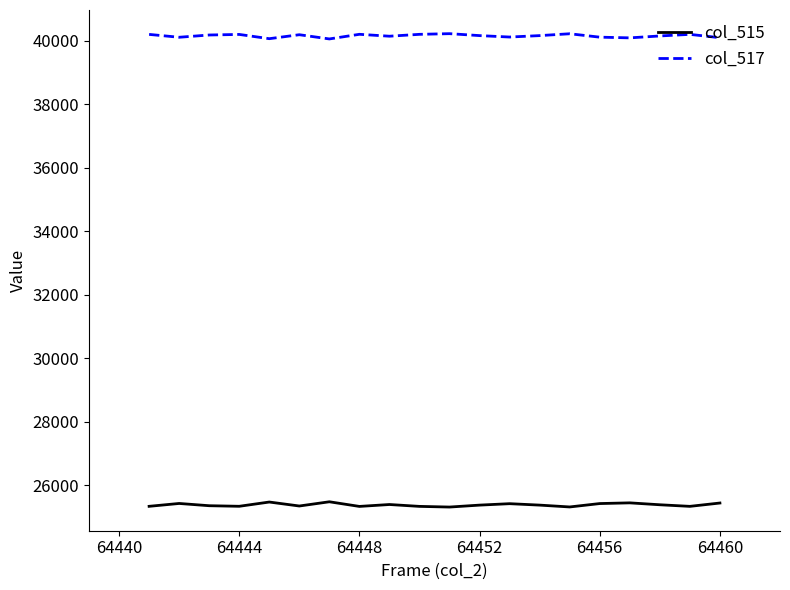

Which series has the largest total across all categories?

col_517